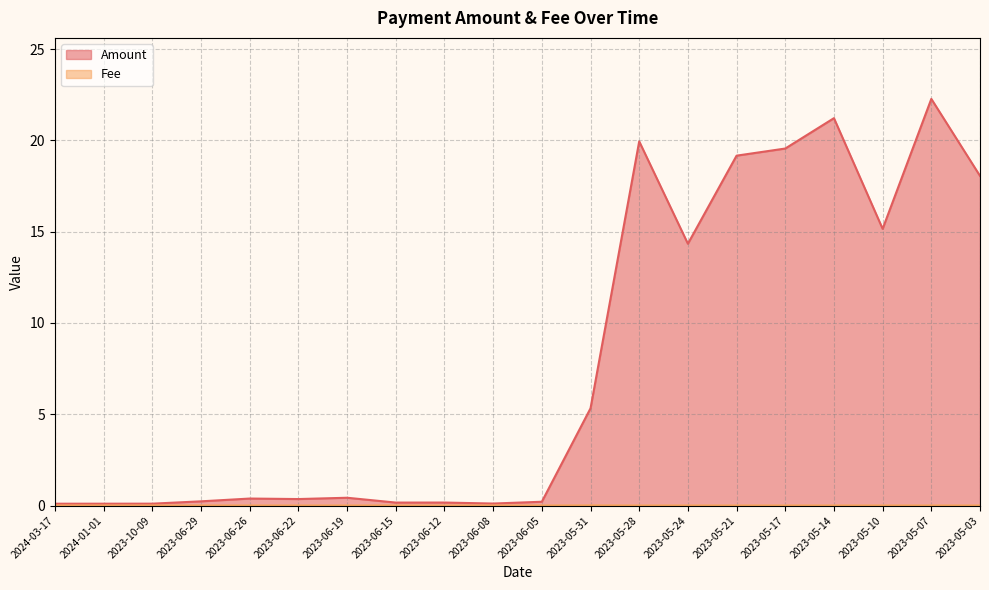

Rank the series at 2023-10-09 from lowest to highest value.

Fee, Amount